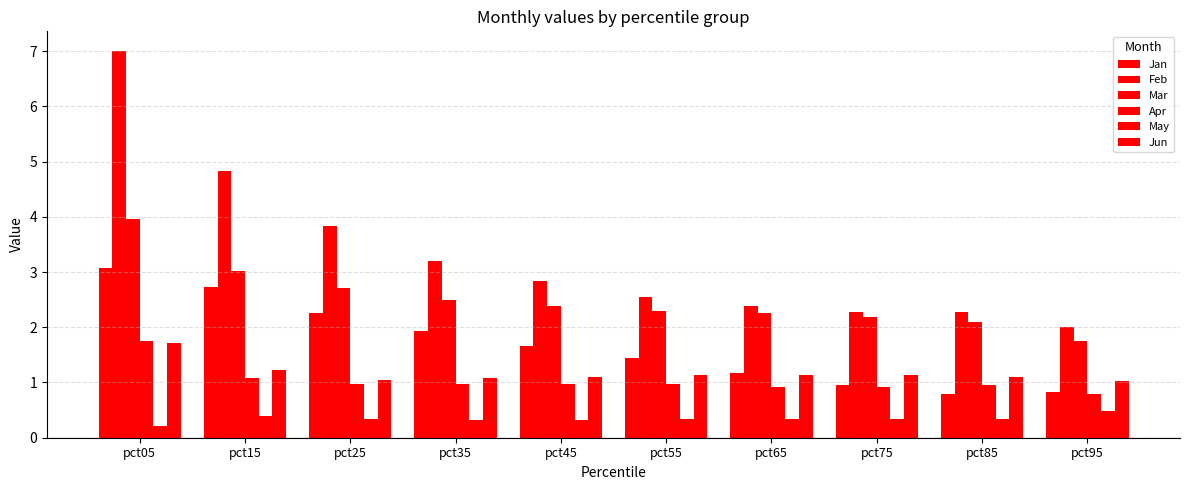

How many data points in Mar are less than 2?

1